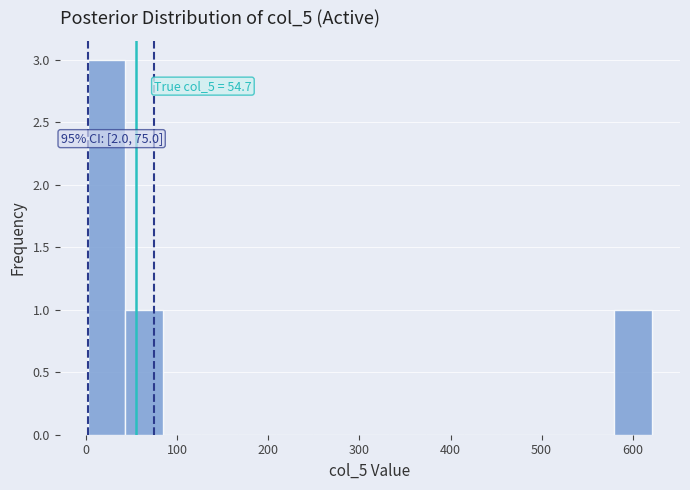

Over which range of the x-axis is the bar tallest?

0 to 40